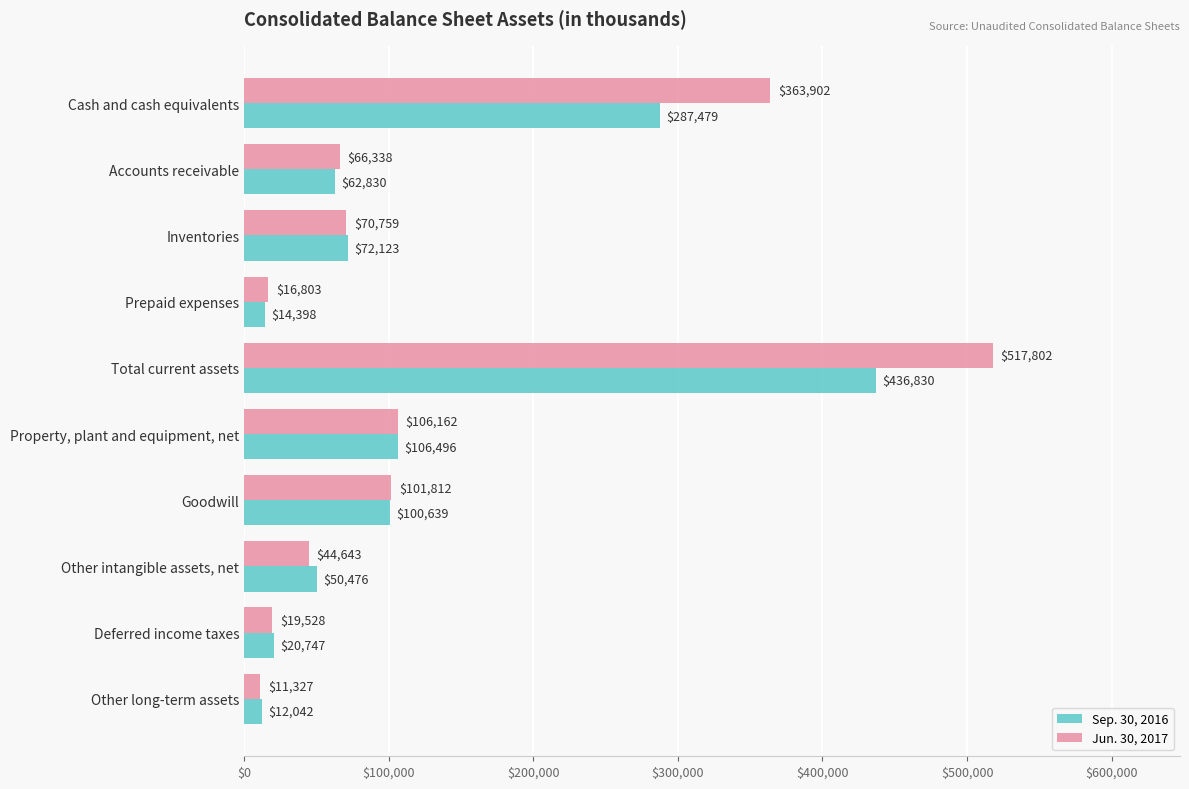

Which series changed the most between Total current assets and Property, plant and equipment, net?

Jun. 30, 2017